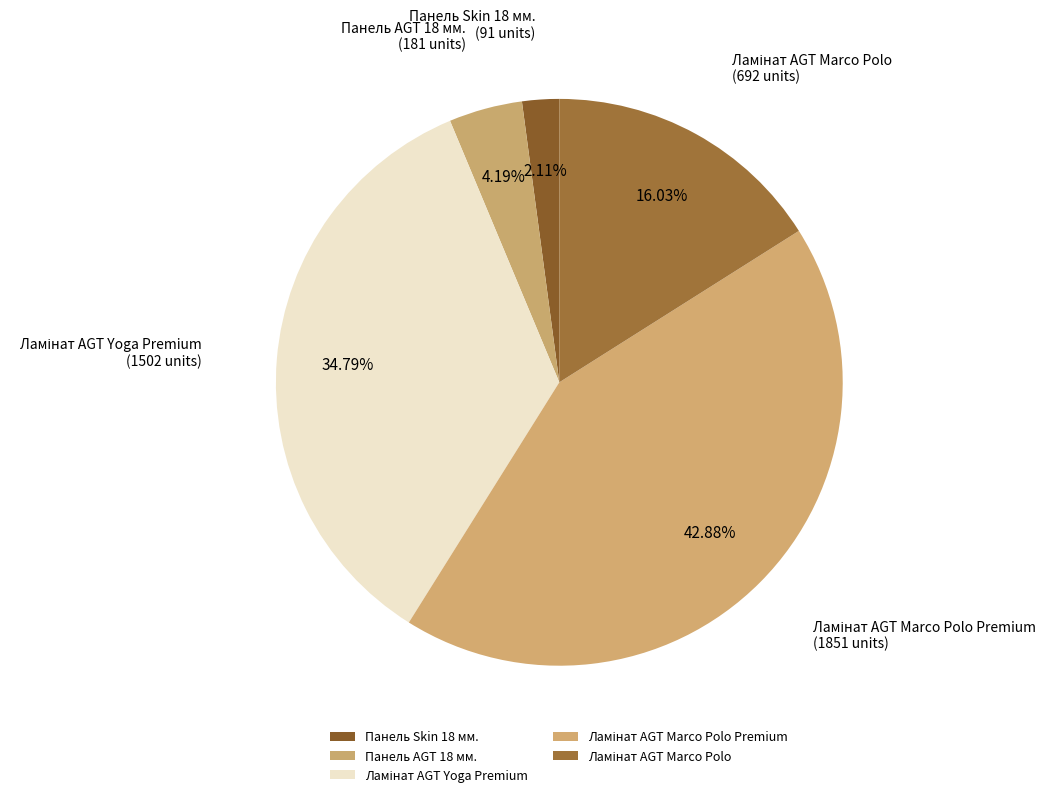

Is there any slice that represents more than half of the pie?

No